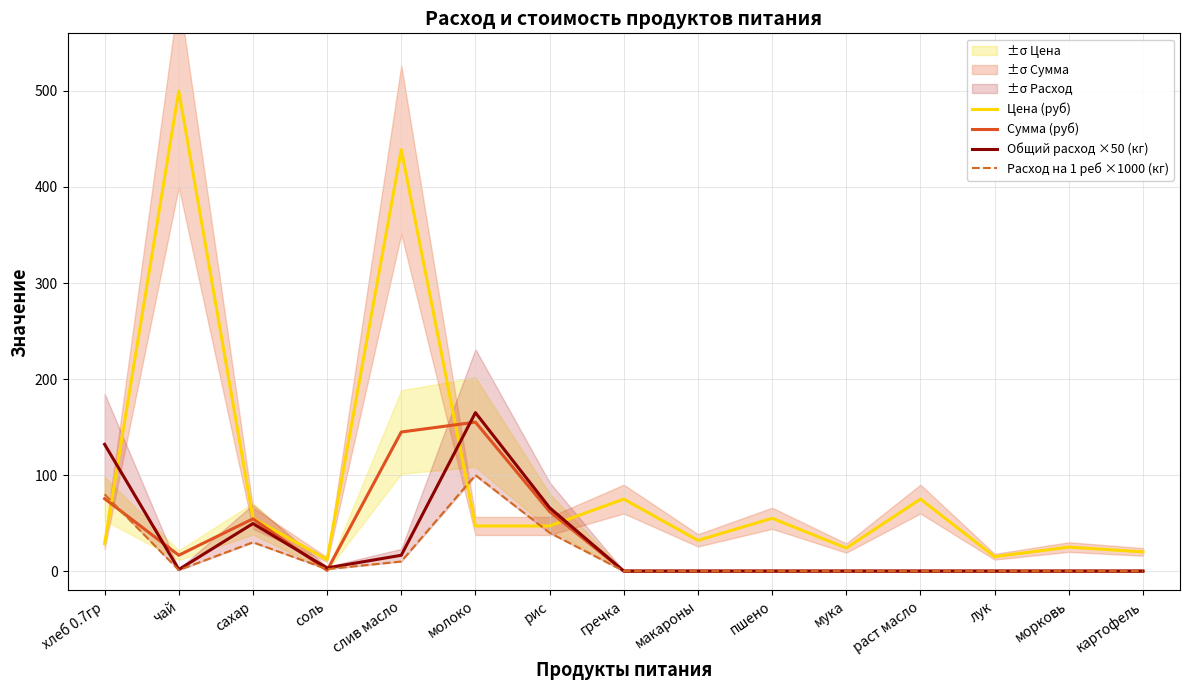

What is the label of the 15th point from the right?

хлеб 0.7гр